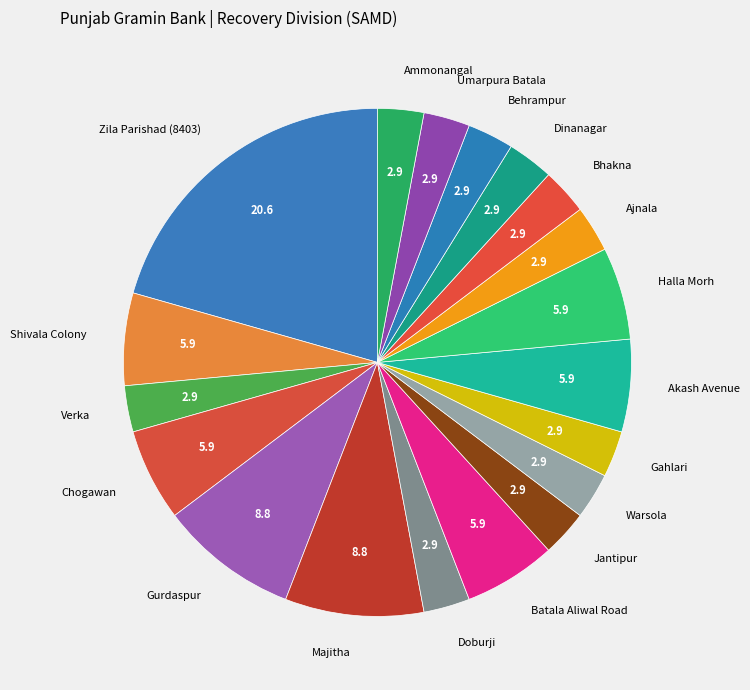

The Majitha slice represents 16% of the pie. True or false?

False